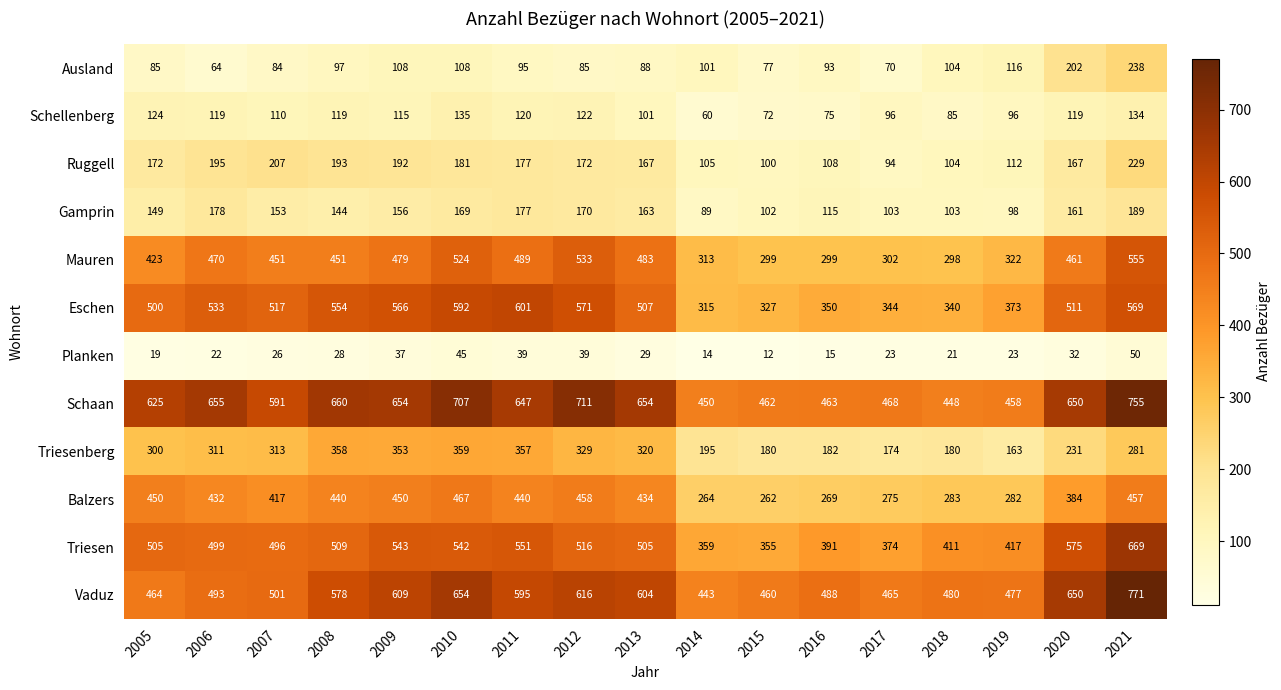

What is the greatest value displayed?

771